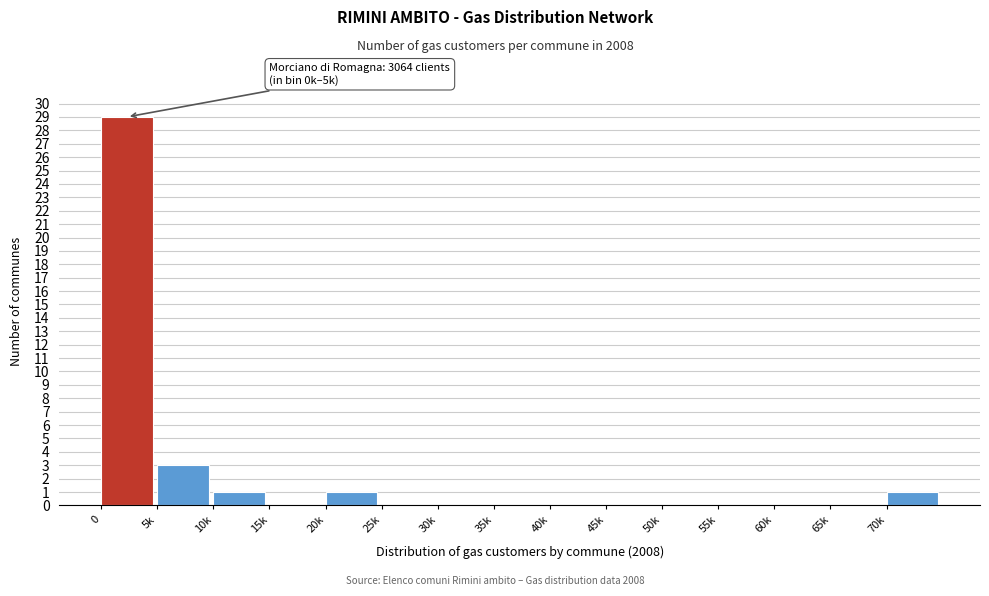

Reading right to left, transcribe all the data shown in this chart.

70k=1	65k=0	60k=0	55k=0	50k=0	45k=0	40k=0	35k=0	30k=0	25k=0	20k=1	15k=0	10k=1	5k=3	0=29